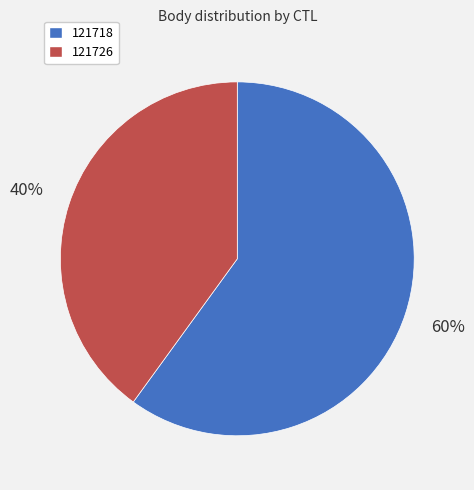

Which category has the biggest portion of the pie?

121718